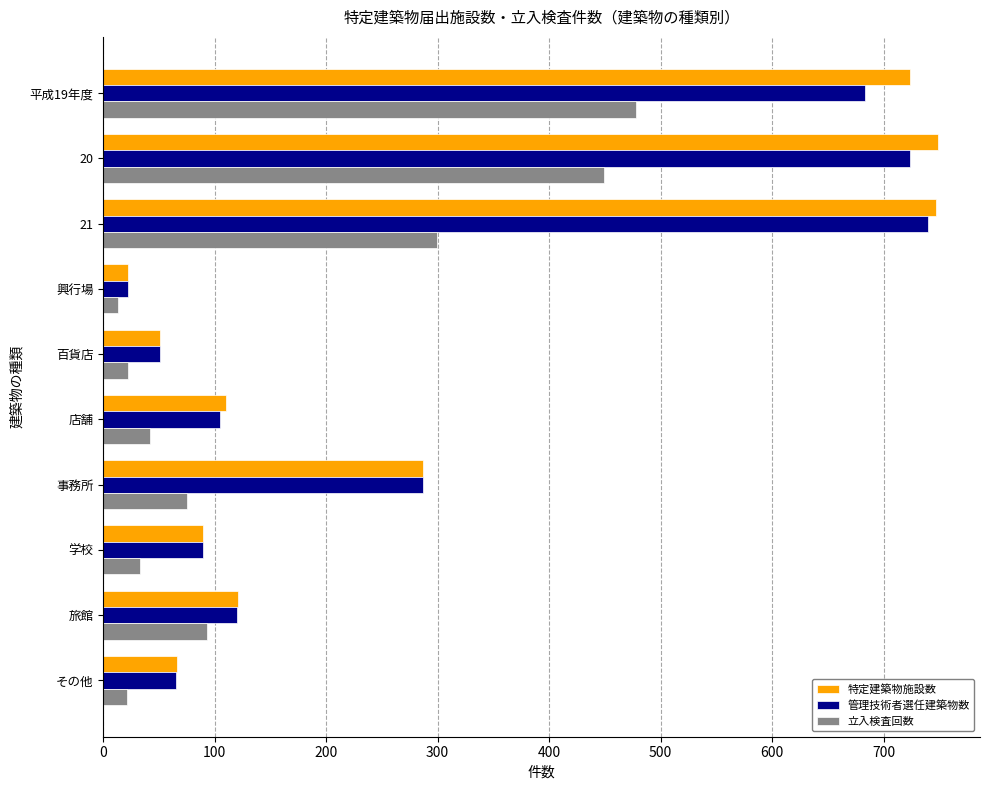

What is the lowest value of the 特定建築物施設数 series?

22